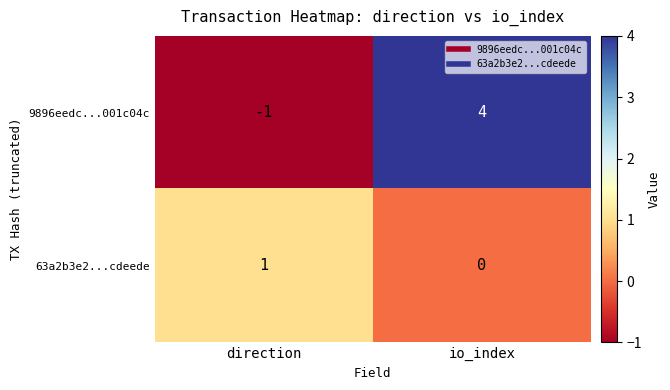

Which series changed the most between direction and io_index?

9896eedc...001c04c